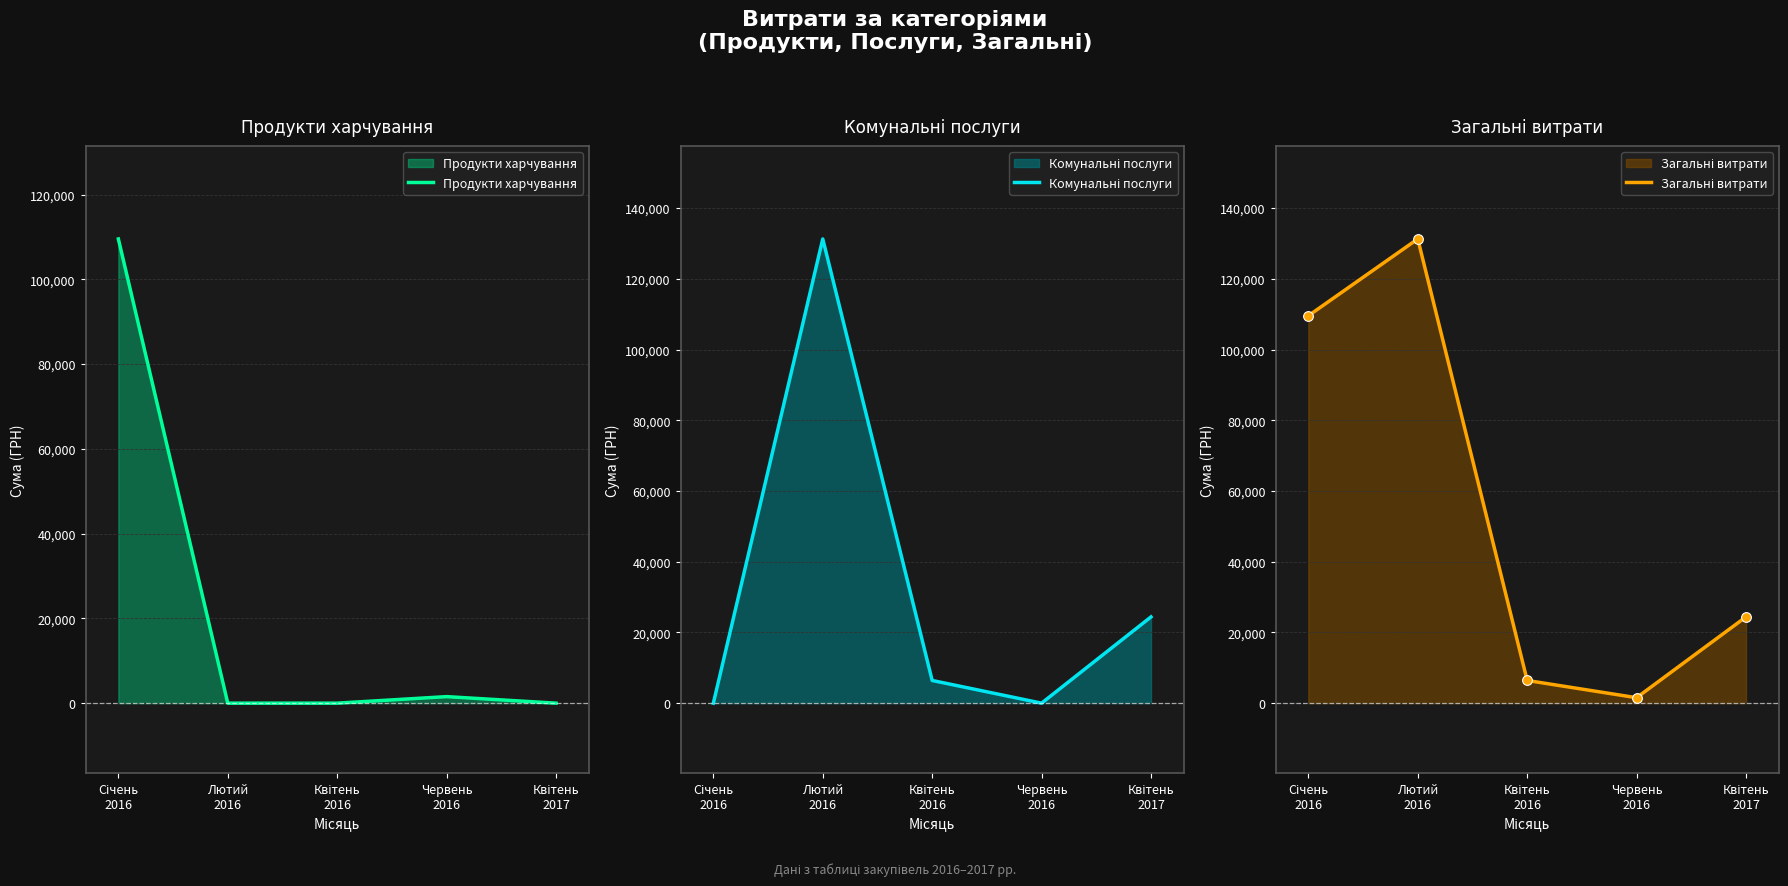

Which series has the largest range (max minus min)?

Комунальні послуги